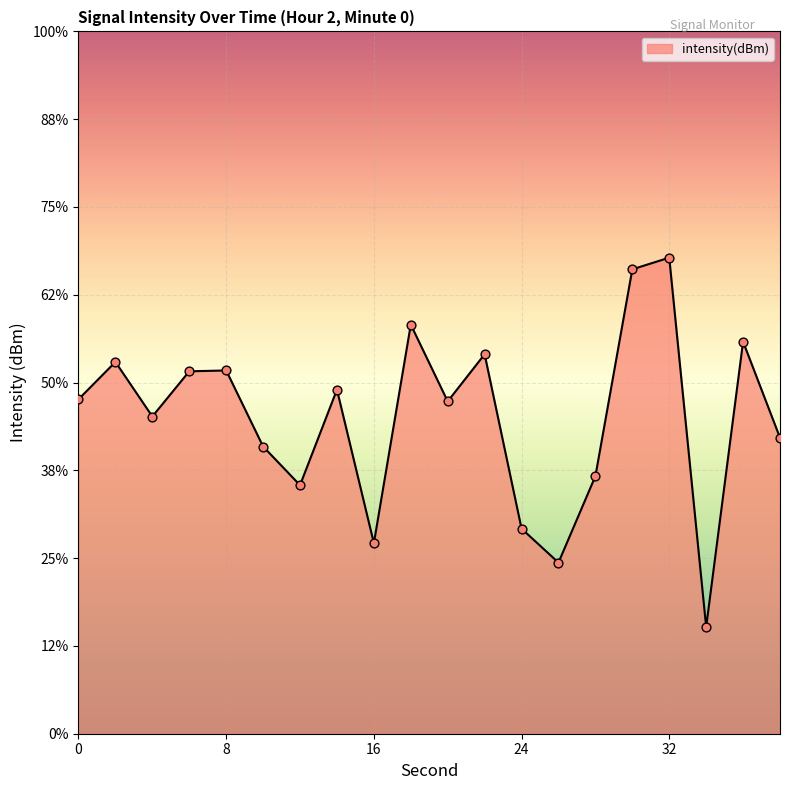

Between 14 and 34, which is larger?

14